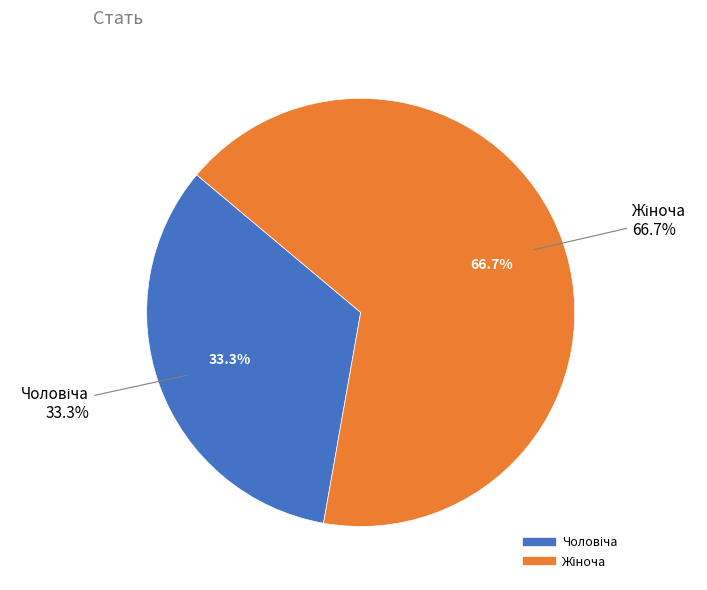

How many slices are in this pie chart?

2